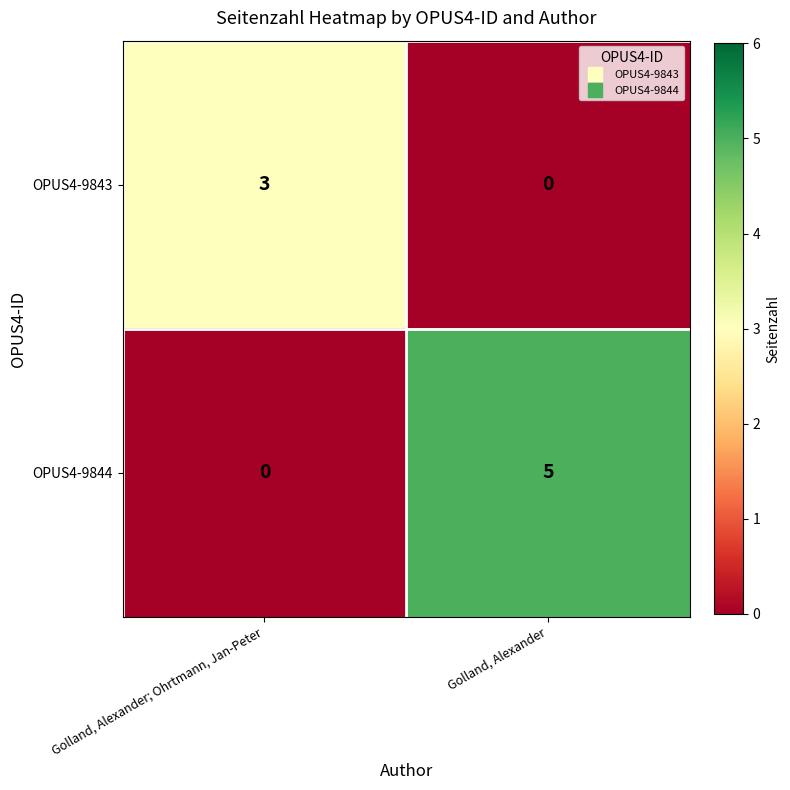

The value of OPUS4-9843 at Golland, Alexander; Ohrtmann, Jan-Peter is 2. True or false?

False